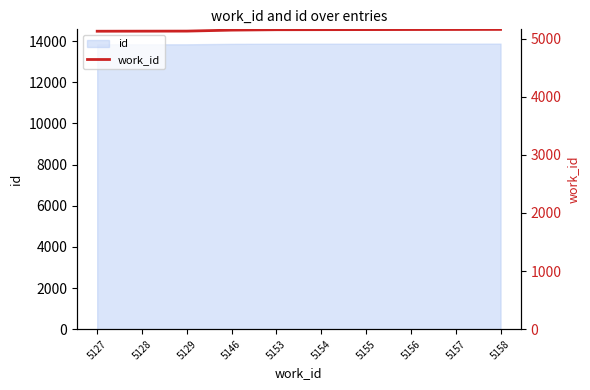

Reading right to left, what are all the values shown in this chart?

5158	5157	5156	5155	5154	5153	5146	5129	5128	5127